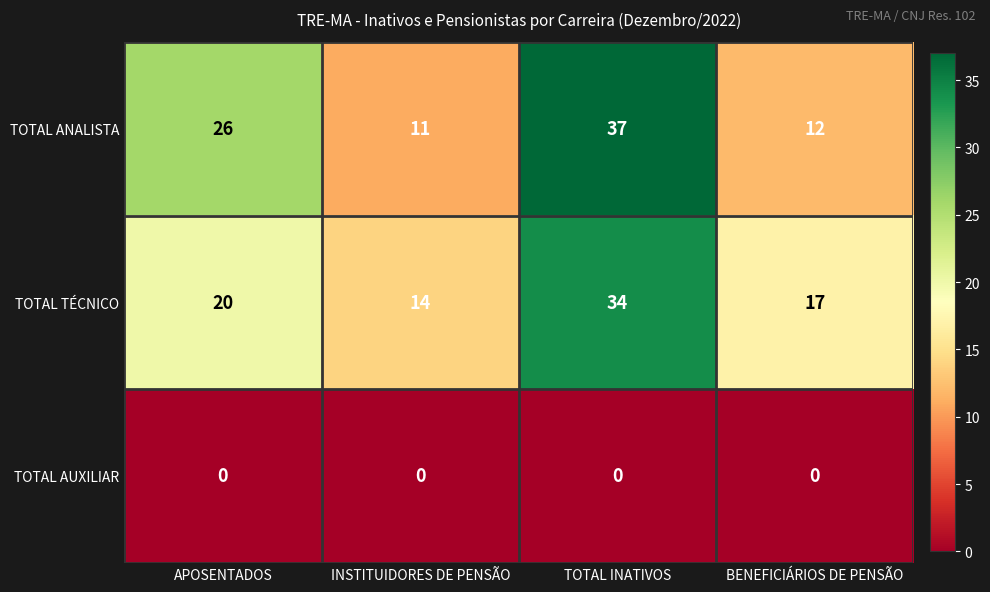

Reading right to left, list all the values displayed in this chart.

TOTAL ANALISTA: 12	37	11	26
TOTAL TÉCNICO: 17	34	14	20
TOTAL AUXILIAR: 0	0	0	0